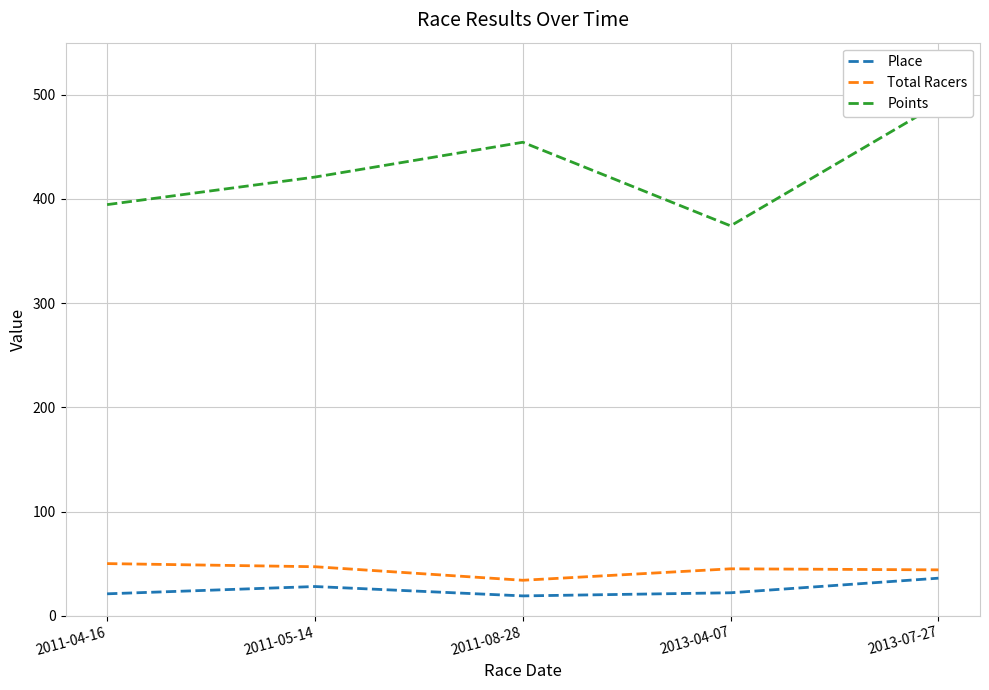

The value of Total Racers at 2011-05-14 is 27.0. True or false?

False